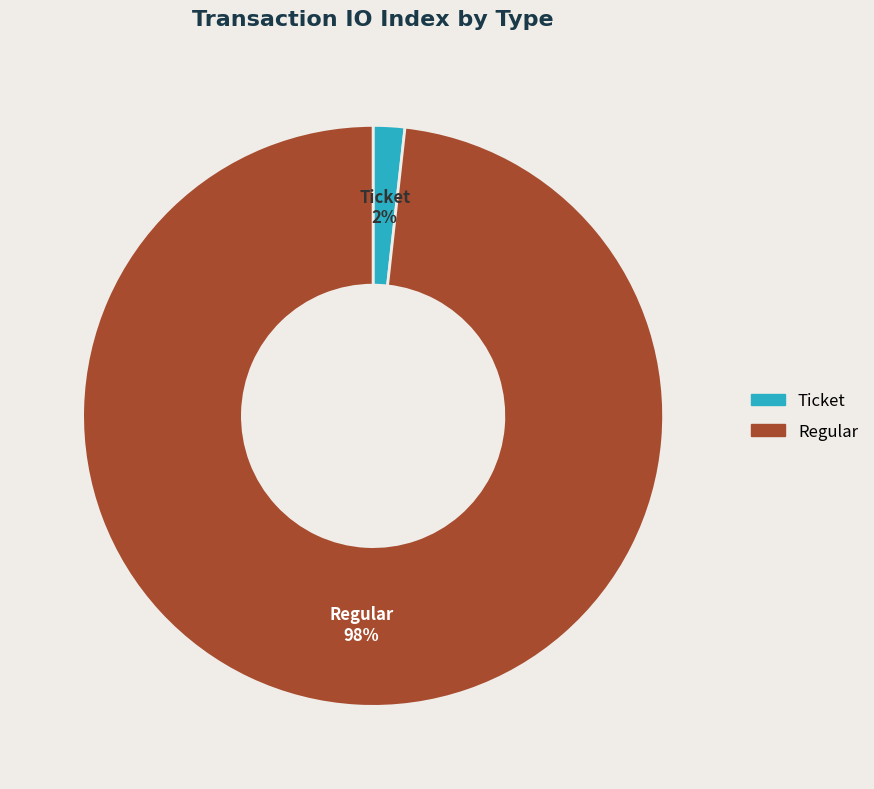

What is the largest slice in the pie chart?

Regular